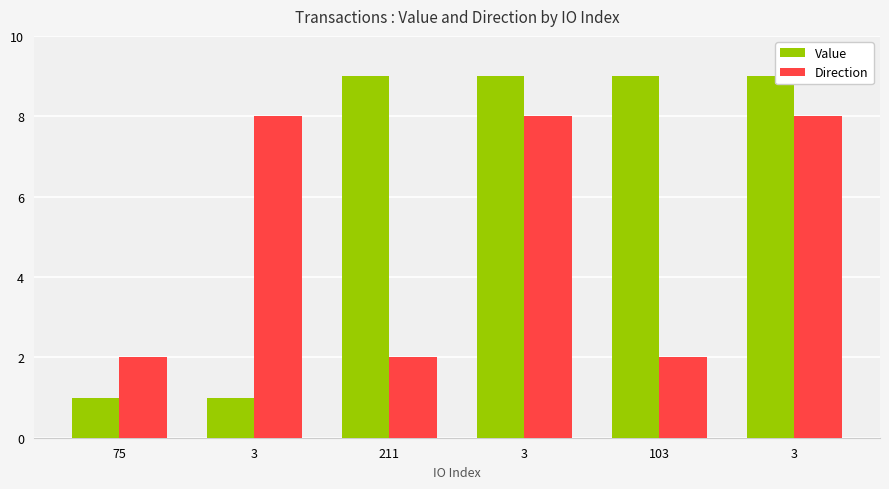

Which label corresponds to the smallest value in the chart?

75